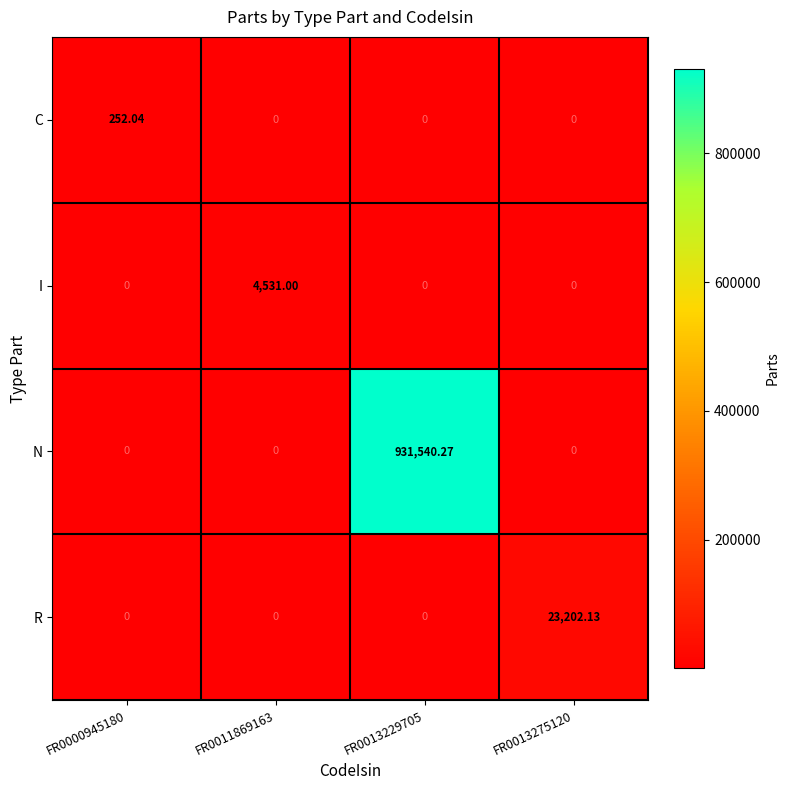

List the series in order of their peak value, lowest first.

C, I, R, N